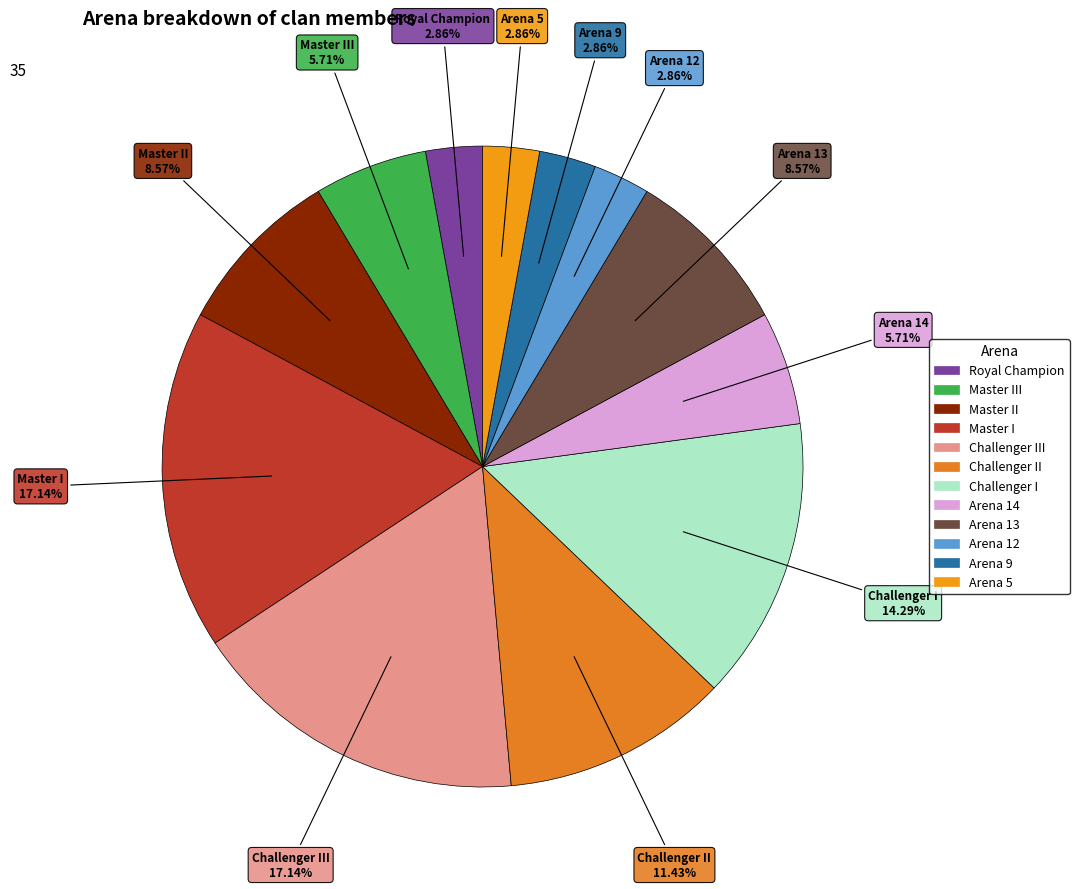

True or false: Challenger I accounts for 2% of the total.

False